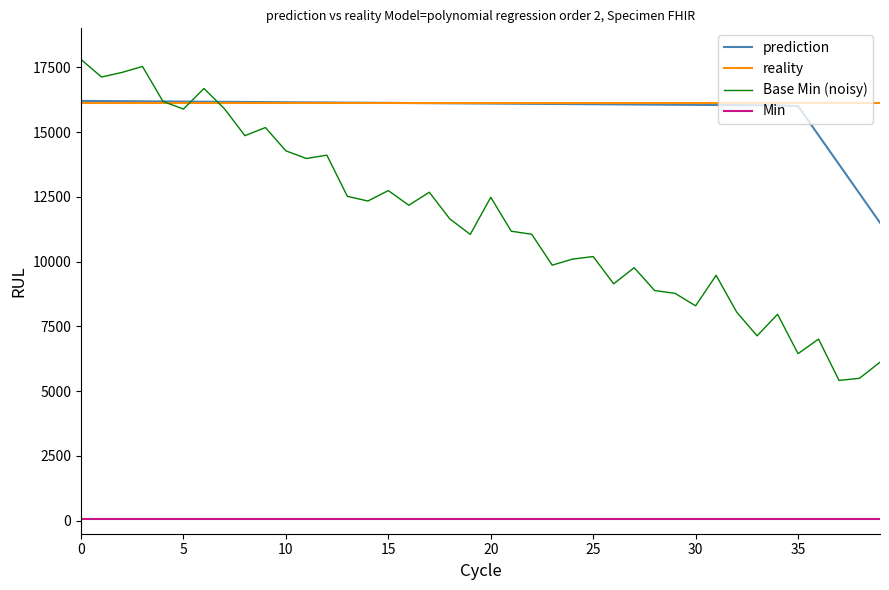

Which series has the largest total across all categories?

reality